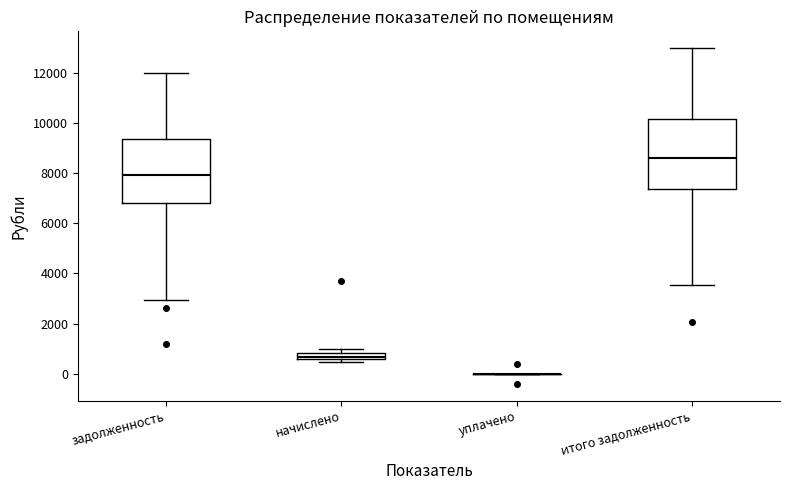

Comparing the boxes themselves (not the whiskers), which one is the tallest?

итого задолженность